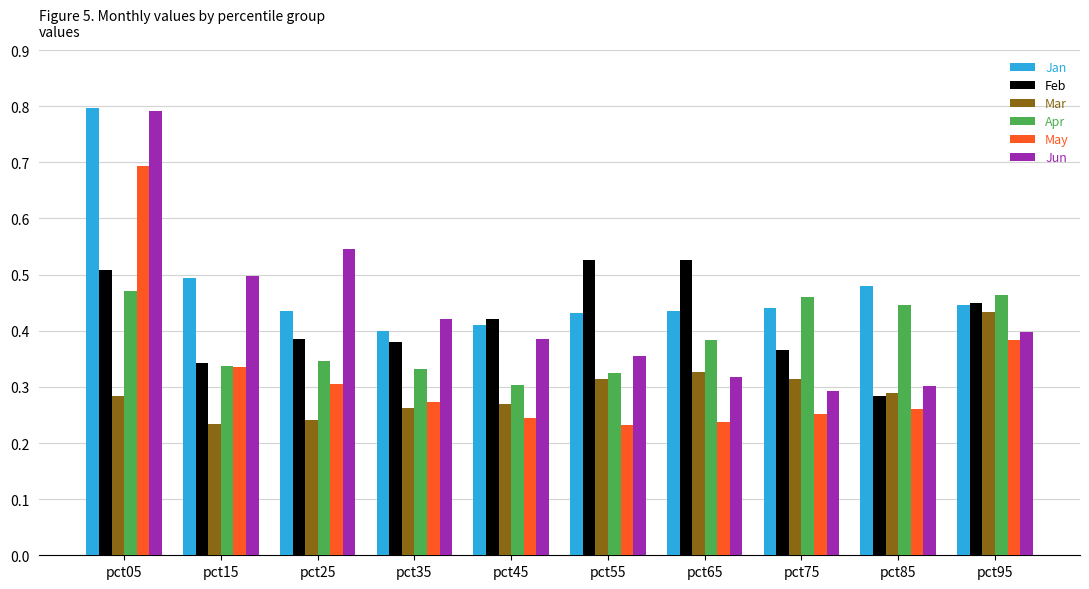

What is the highest value of the May series?

0.7